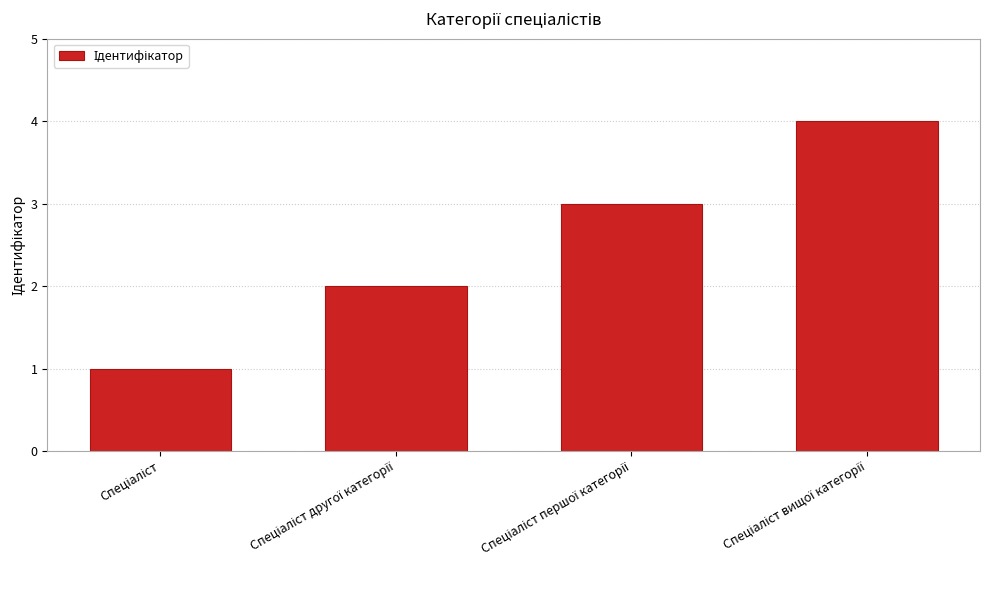

What is the greatest value displayed?

4